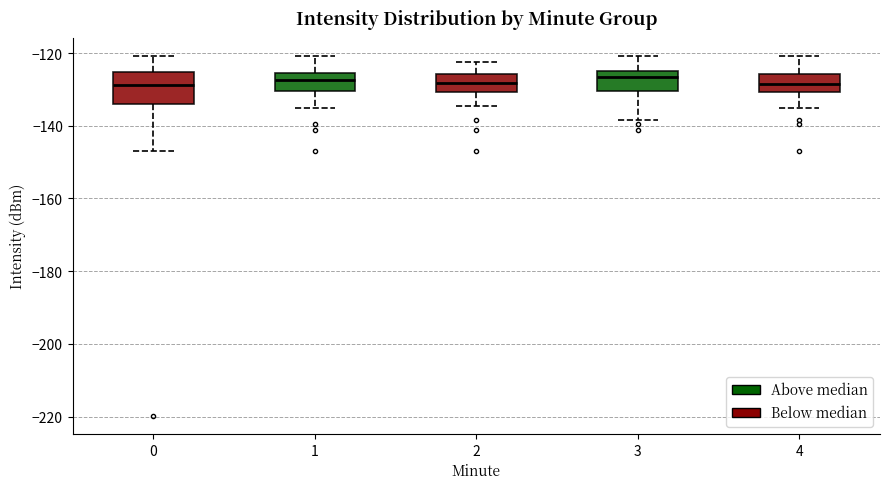

Reading left to right, read every box against the y-axis: the position of its median line, the range the box covers, and the ends of its whiskers. The values are not printed on the chart, so give them approximately, as read against the axis.

0: median -128, box -134 to -126, whiskers -146 to -120
1: median -128, box -130 to -126, whiskers -136 to -120
2: median -128, box -130 to -126, whiskers -134 to -122
3: median -126, box -130 to -124, whiskers -138 to -120
4: median -128, box -130 to -126, whiskers -136 to -120